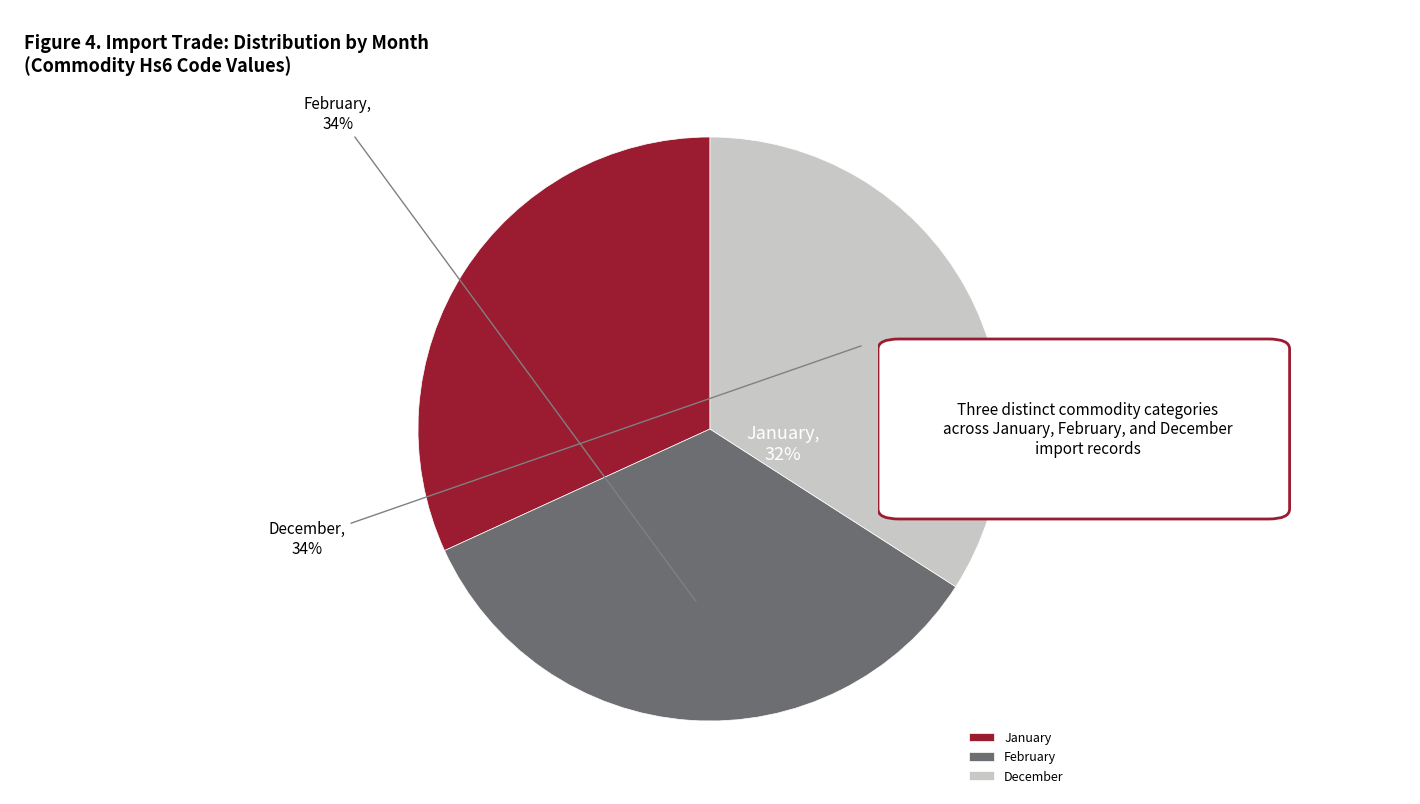

Is there any slice that represents more than half of the pie?

No